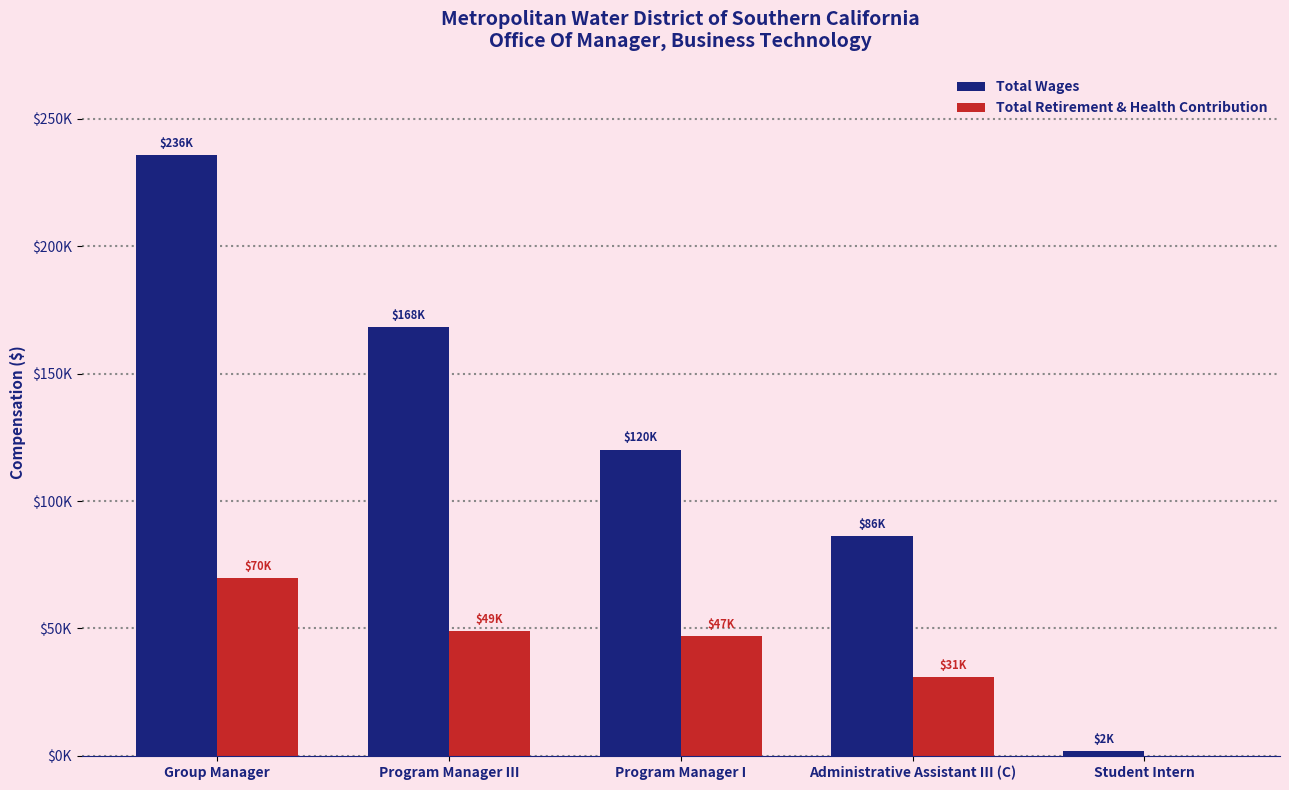

What is the label of the 2nd bar from the left?

Program Manager III